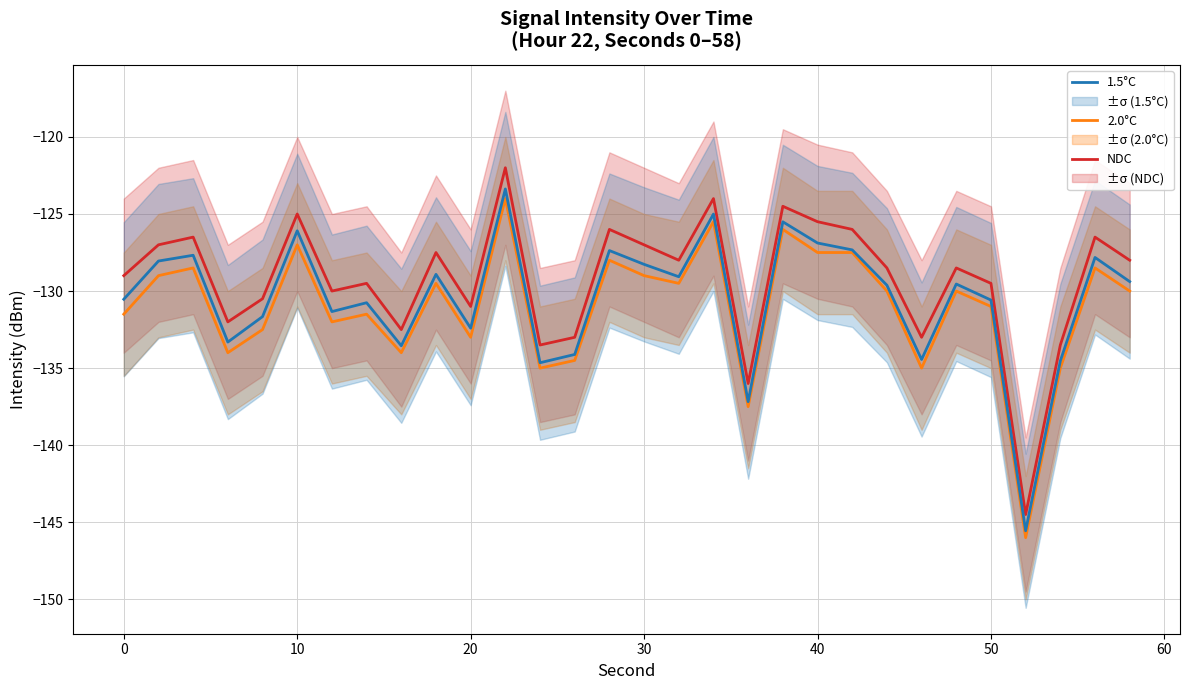

Reading right to left, extract all data points from this chart.

NDC: -128.0	-126.5	-133.5	-144.5	-129.5	-128.5	-133.0	-128.5	-126.0	-125.5	-124.5	-136.0	-124.0	-128.0	-127.0	-126.0	-133.0	-133.5	-122.0	-131.0	-127.5	-132.5	-129.5	-130.0	-125.0	-130.5	-132.0	-126.5	-127.0	-129.0
2.0°C: -130.0	-128.5	-135.0	-146.0	-131.0	-130.0	-135.0	-130.0	-127.5	-127.5	-126.0	-137.5	-125.5	-129.5	-129.0	-128.0	-134.5	-135.0	-124.0	-133.0	-129.5	-134.0	-131.5	-132.0	-127.0	-132.5	-134.0	-128.5	-129.0	-131.5
1.5°C: -129.4	-127.8	-134.5	-145.6	-130.6	-129.5	-134.4	-129.6	-127.3	-126.9	-125.5	-137.2	-125.0	-129.1	-128.3	-127.4	-134.1	-134.6	-123.4	-132.4	-128.9	-133.5	-130.8	-131.3	-126.1	-131.7	-133.3	-127.7	-128.1	-130.5